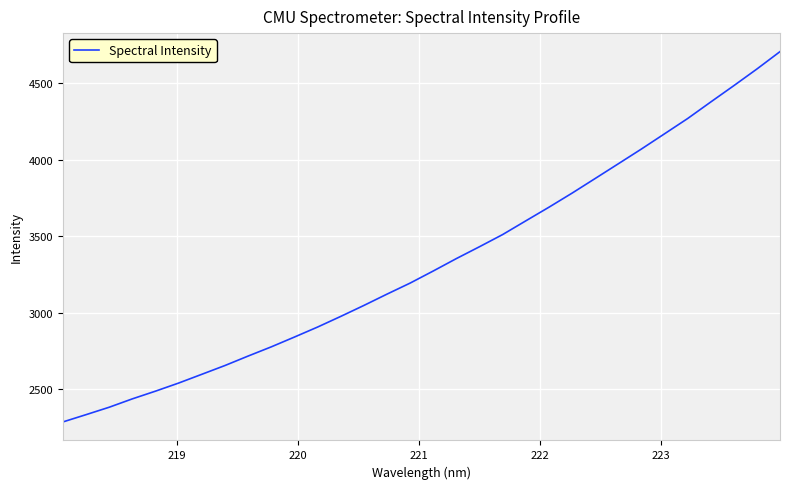

What is the maximum value shown in the chart?

4706.2